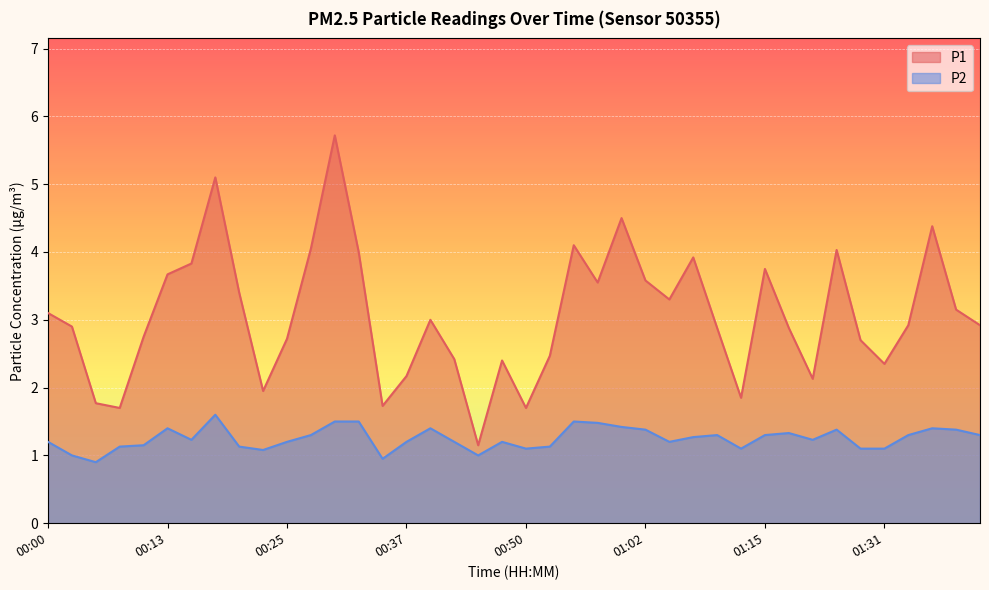

Between 01:22 and 00:23, which is larger?

01:22